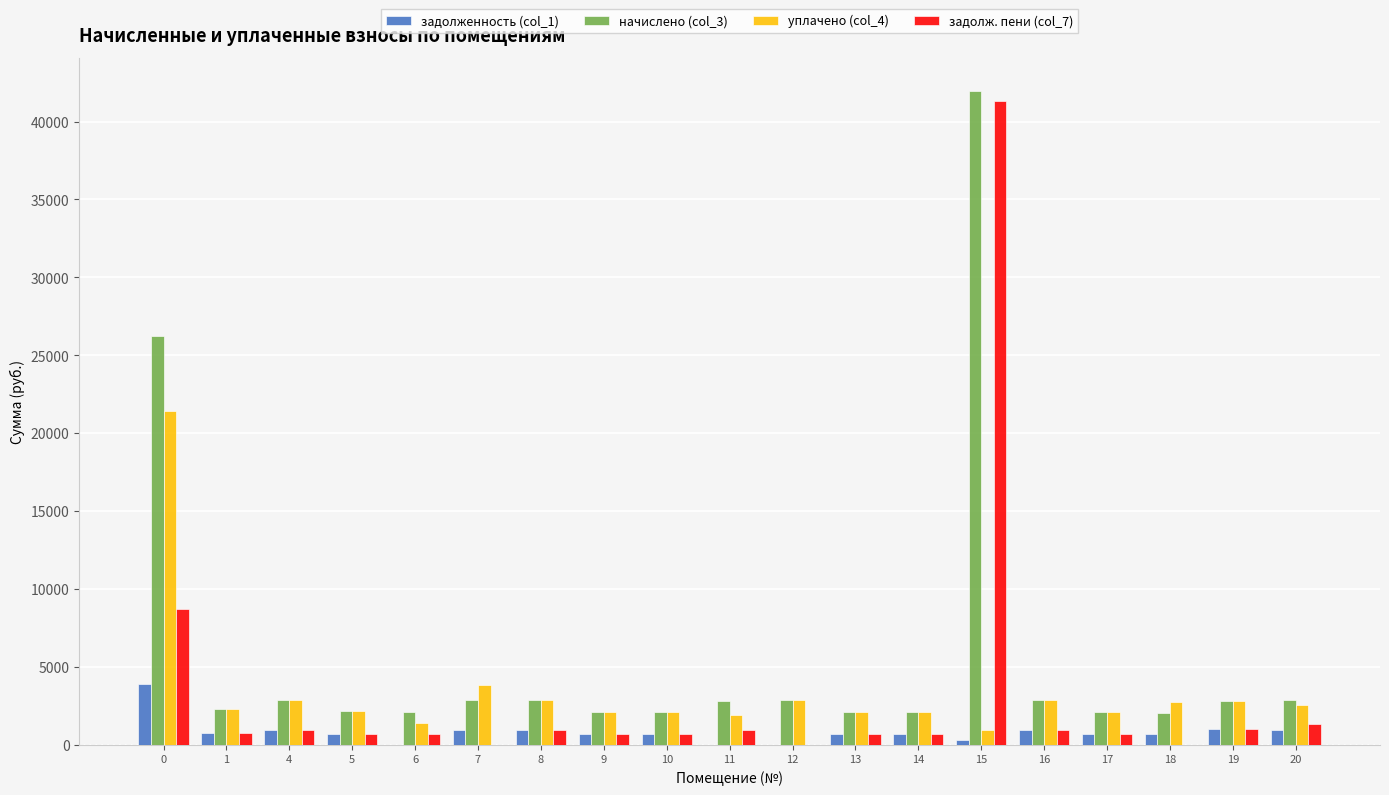

What is the maximum value shown in the chart?

41973.5